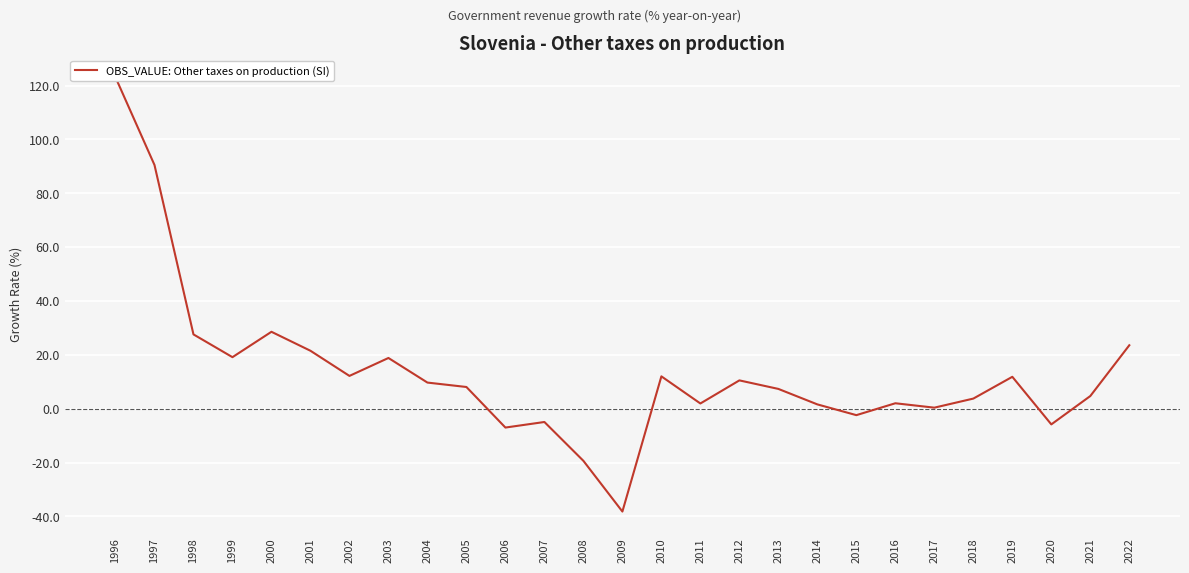

What is the value of the 22nd point from the left?

0.4